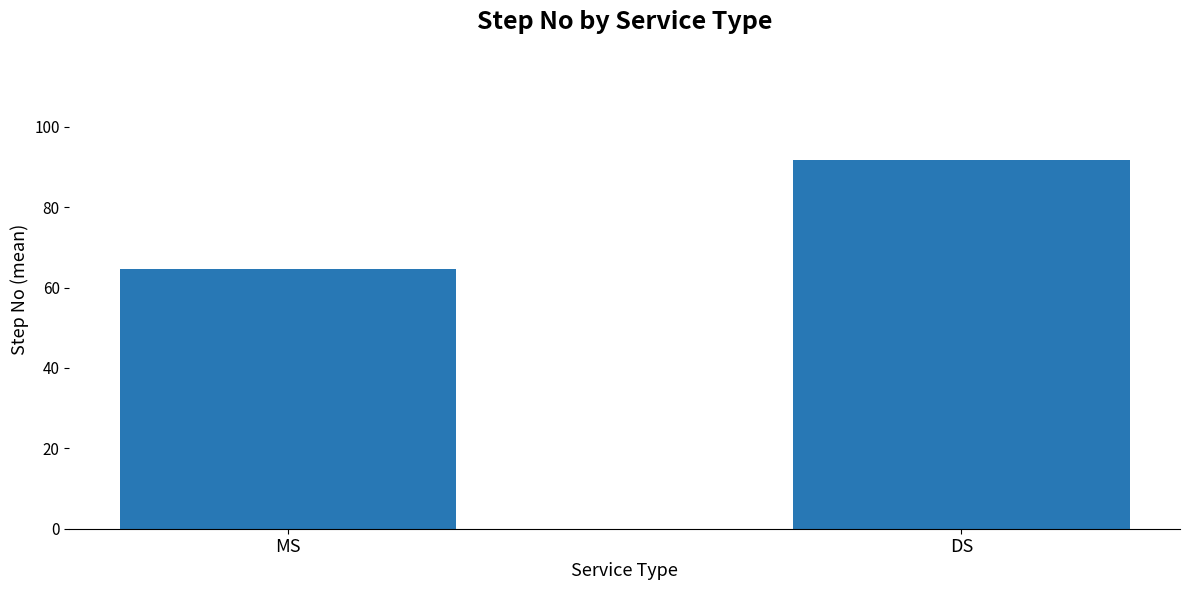

Does the chart contain any negative values?

No